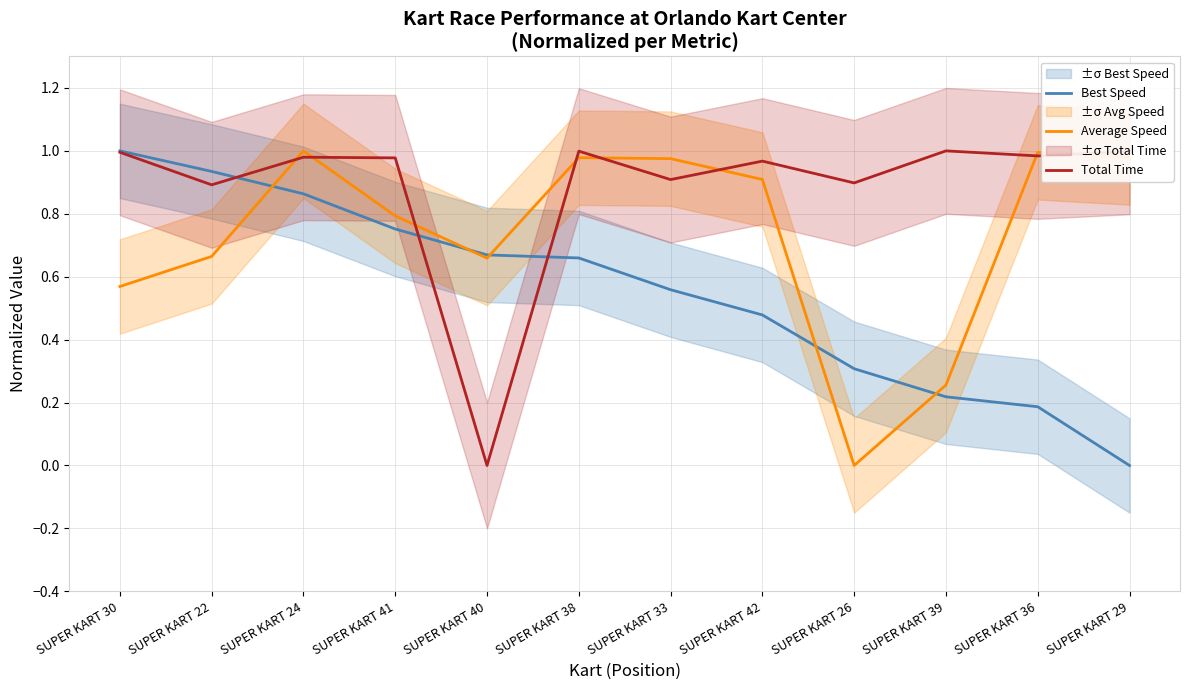

What is the difference between the second highest and minimum values in the Total Time series?

1.0